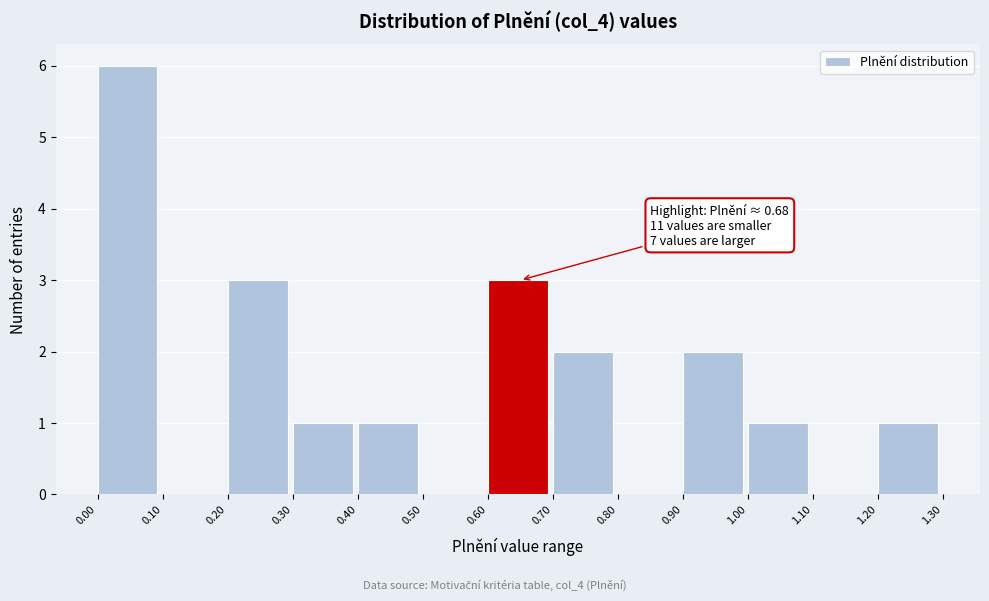

Over which range of the x-axis is the bar tallest?

0.00 to 0.10